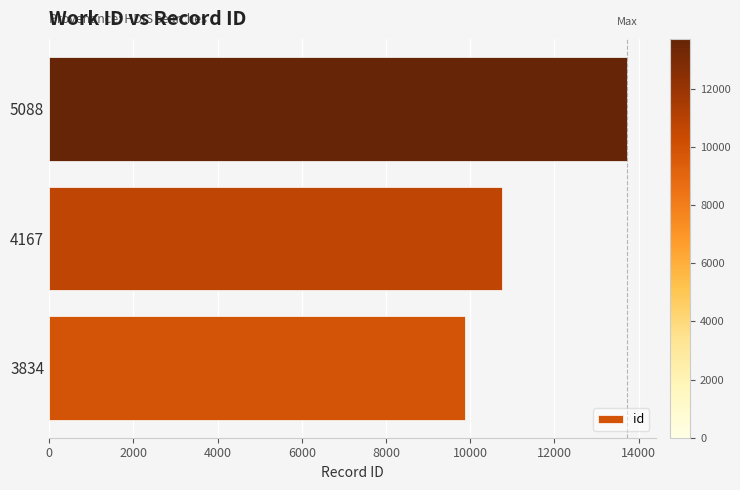

List the labels in order of value, largest first.

5088, 4167, 3834